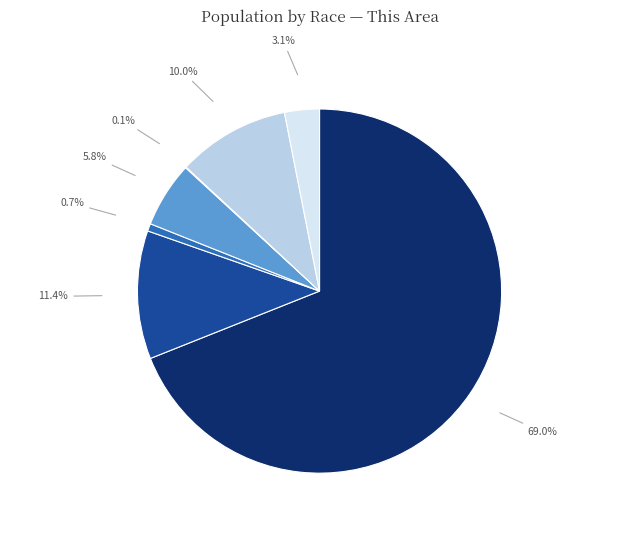

Does any single category account for the majority?

Yes